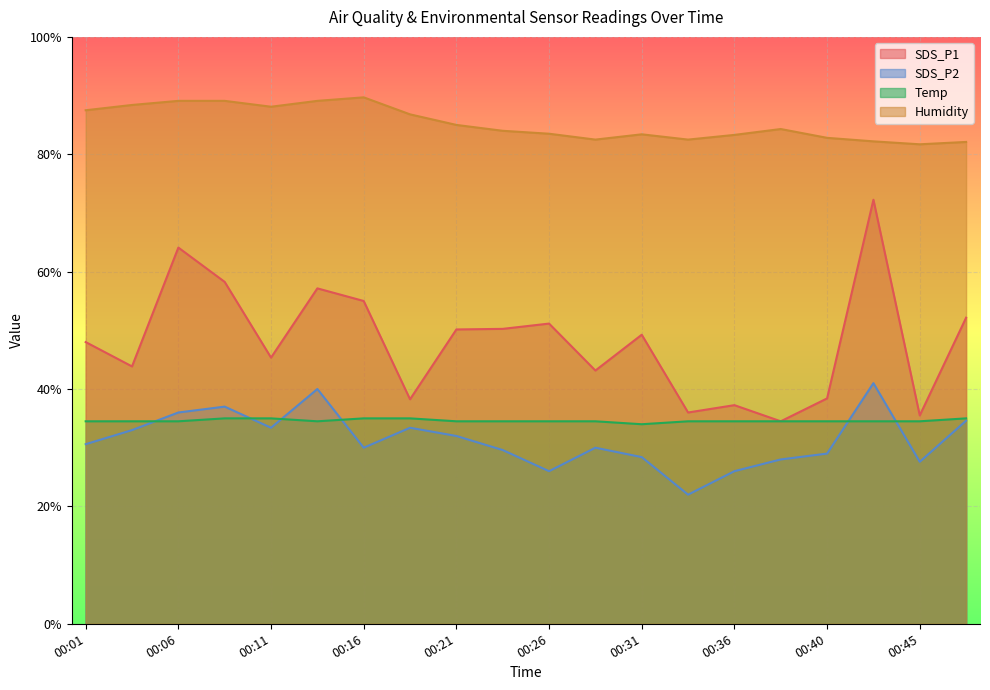

True or false: SDS_P2 has a value of 9.7 at 00:36.

False